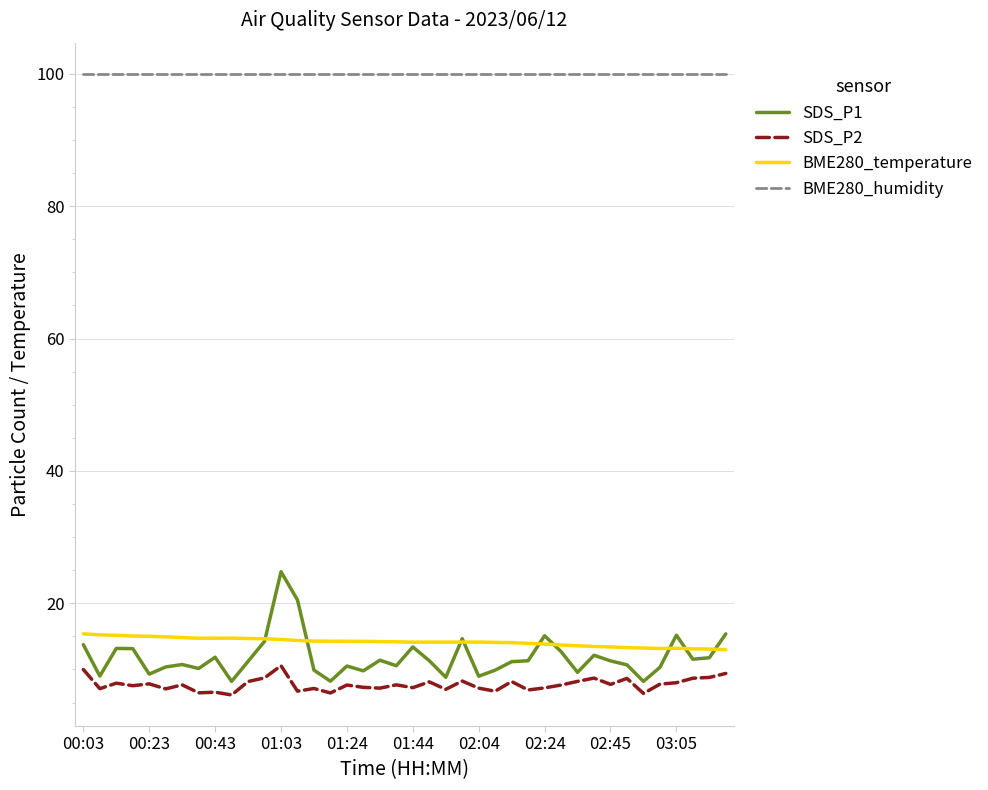

In BME280_temperature, how many points are lower than both neighbors (excluding endpoints)?

4